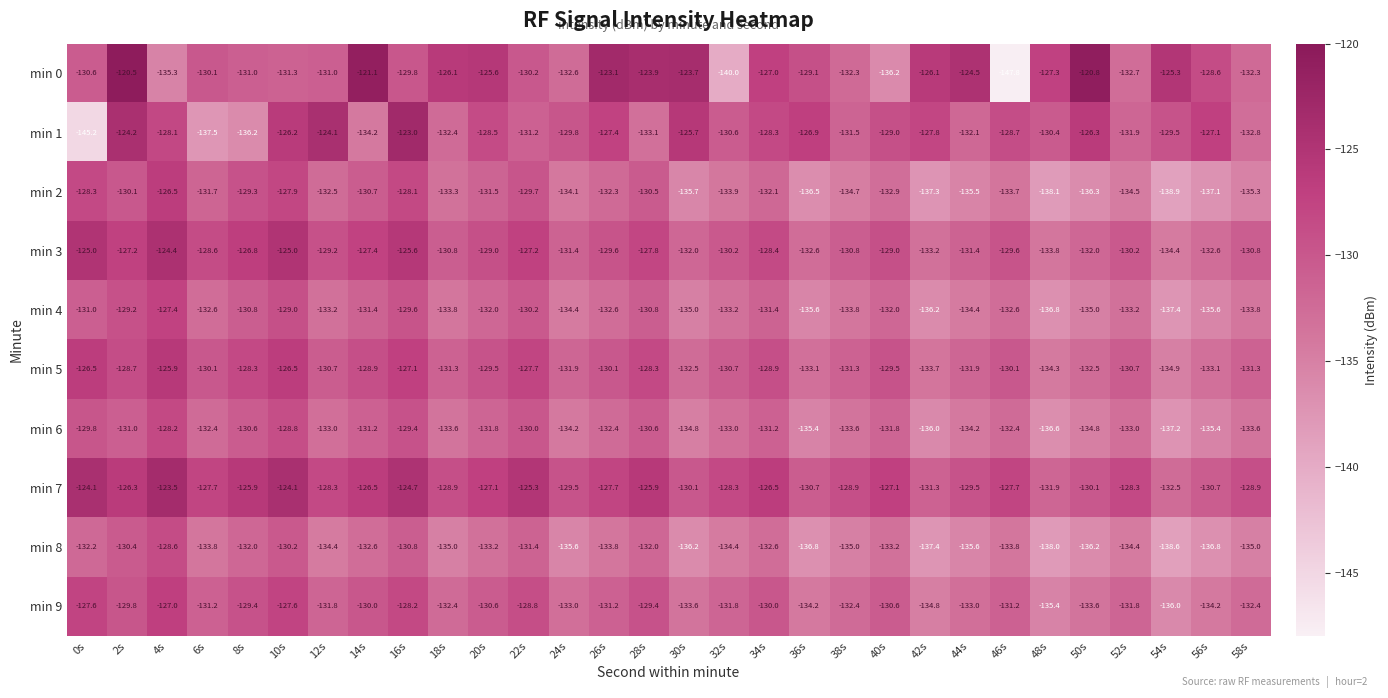

What is the difference between the highest and lowest values at 14s?

13.1